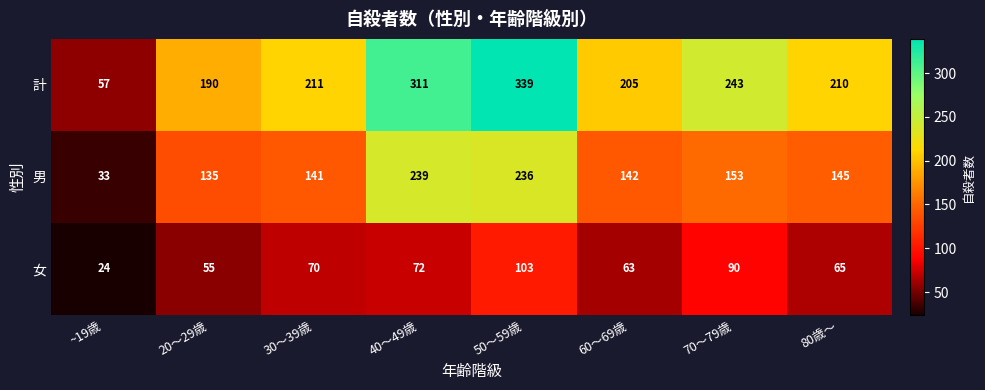

Reading right to left, extract all data points from this chart.

計: 210	243	205	339	311	211	190	57
男: 145	153	142	236	239	141	135	33
女: 65	90	63	103	72	70	55	24